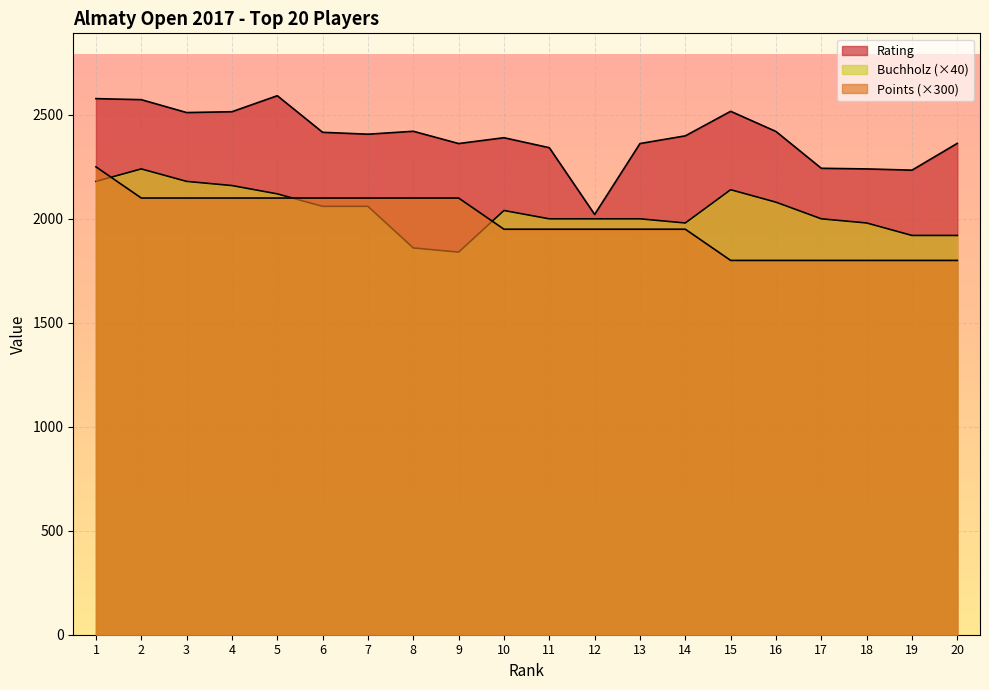

How many intersections are there between Points and Buchholz?

3